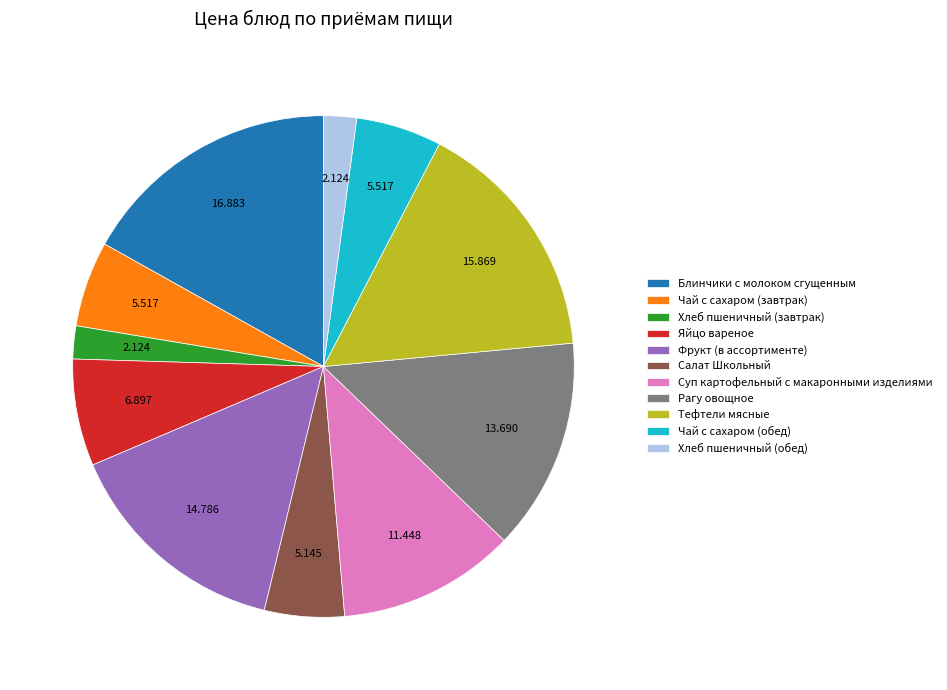

Combined, do Салат Школьный and Тефтели мясные account for over 50%?

No